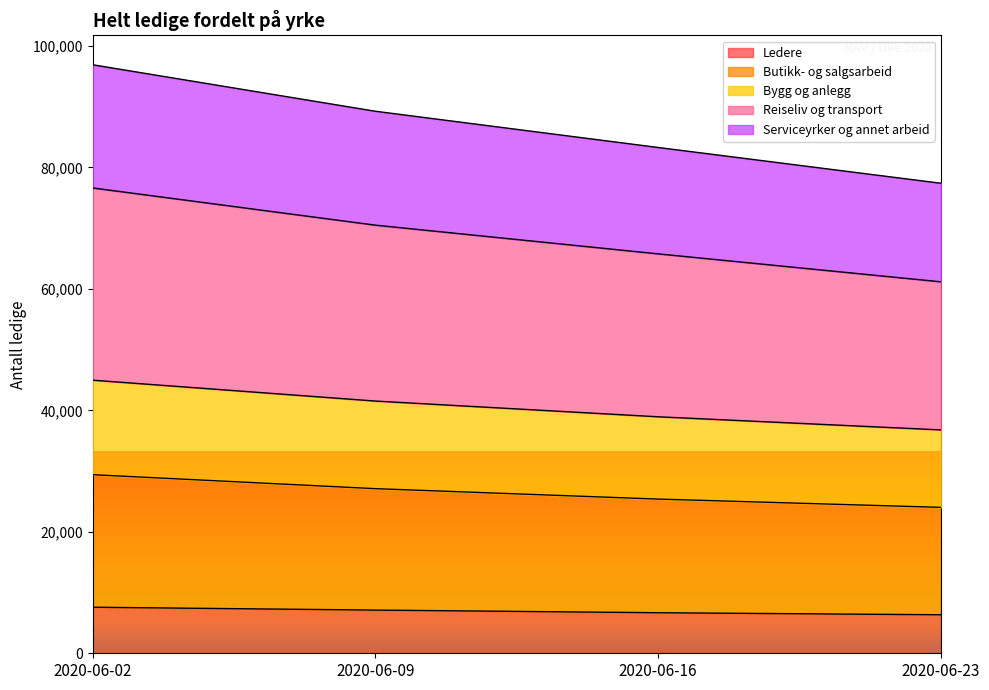

What is the lowest value of the Ledere series?

6341